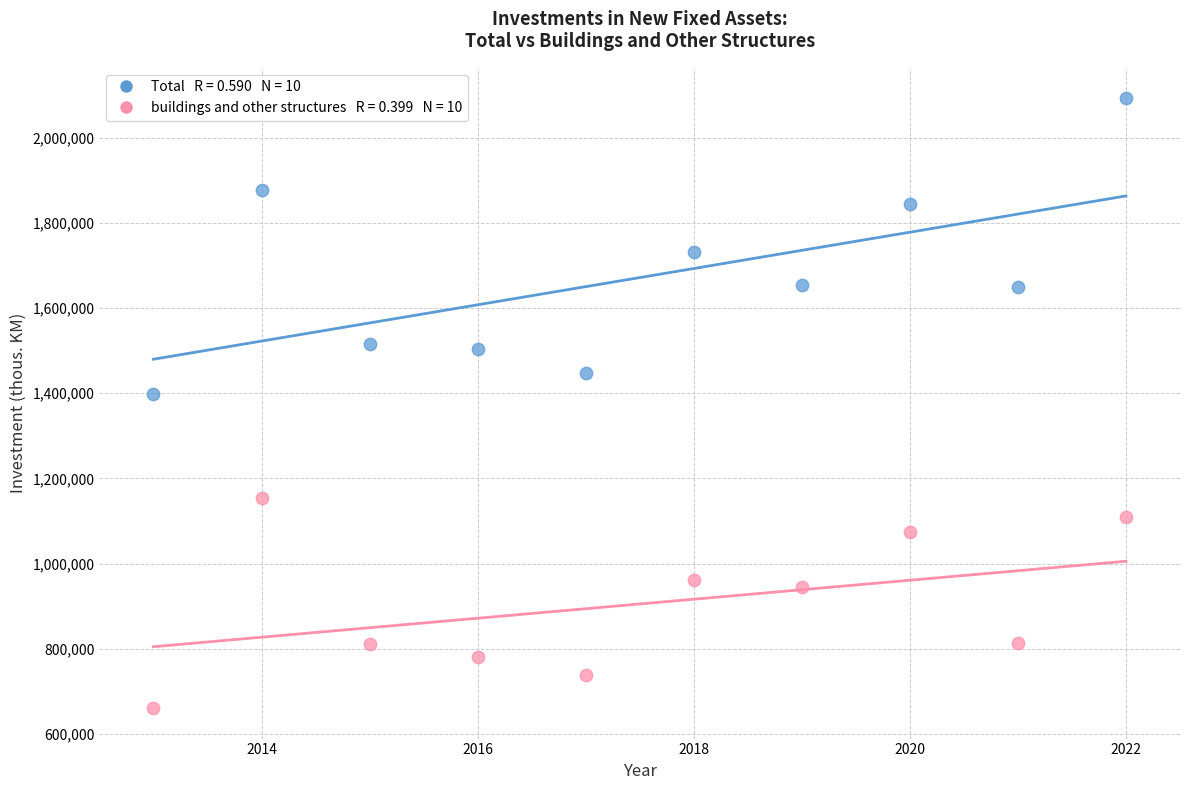

Across all data points, what is the range of Y values (max minus min)?

1431644